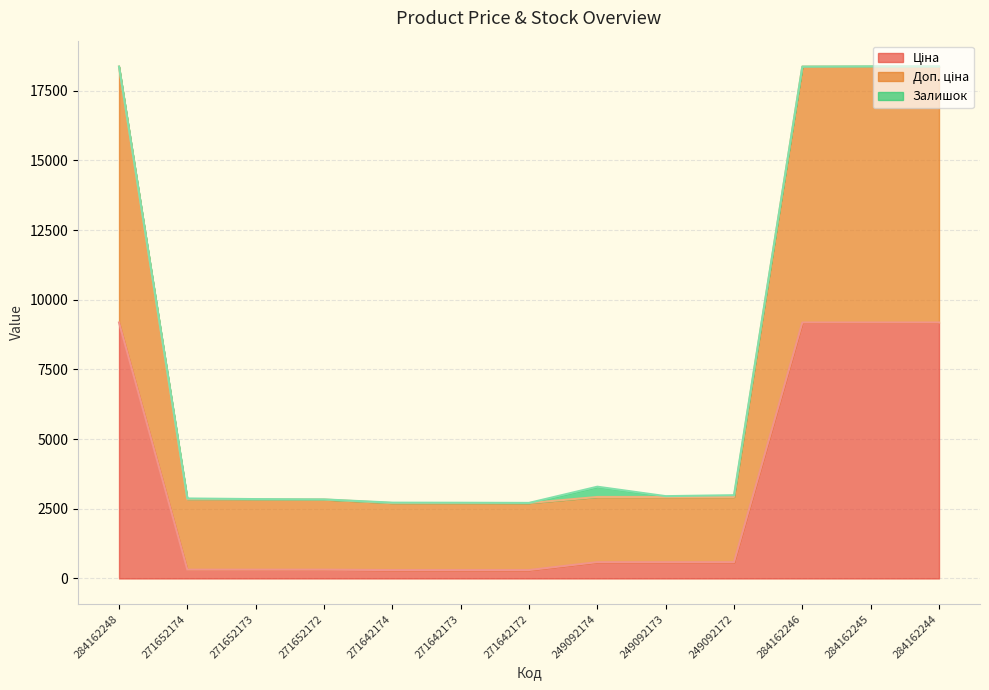

Which label corresponds to the smallest value in the chart?

271642174